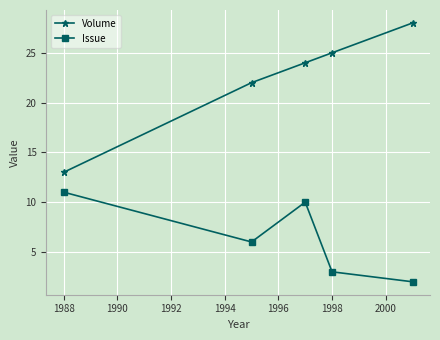

What is the sum of all Volume values?

112